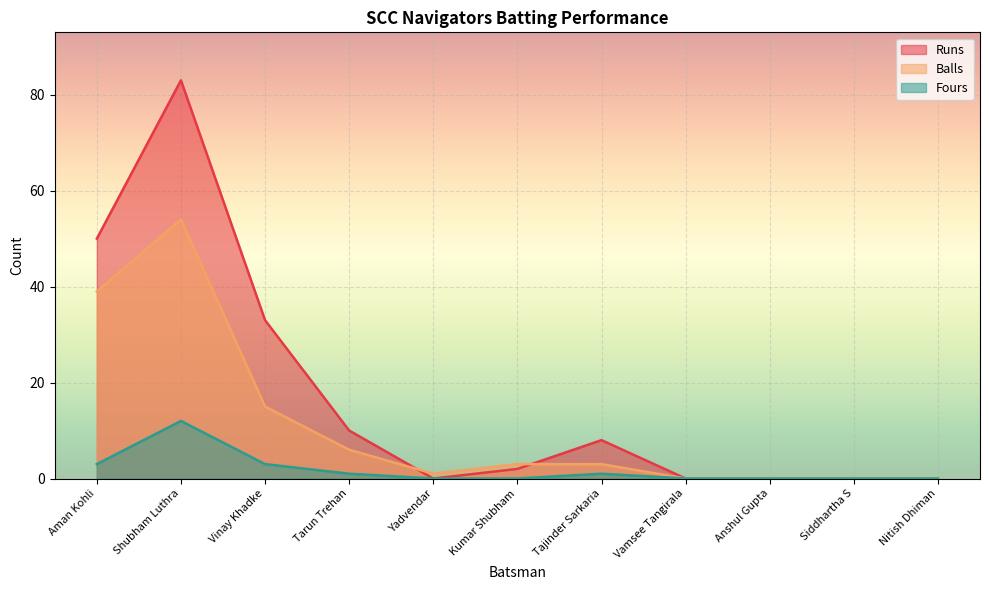

Is the value of Runs at Siddhartha S greater than the value of Fours at Shubham Luthra?

No